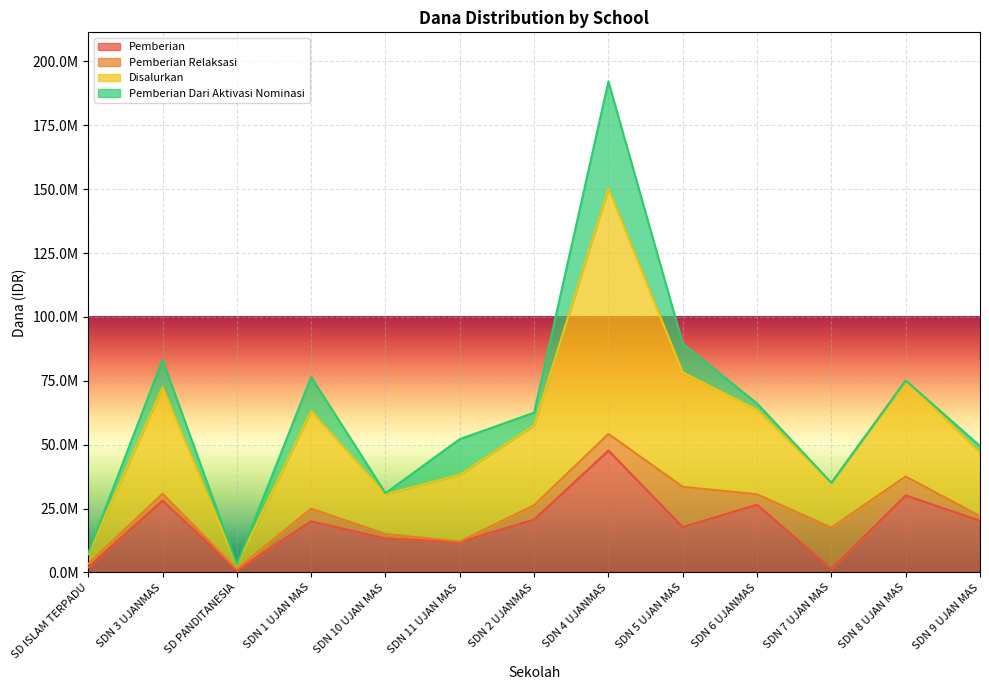

Does the chart display data point markers on the line(s)?

No